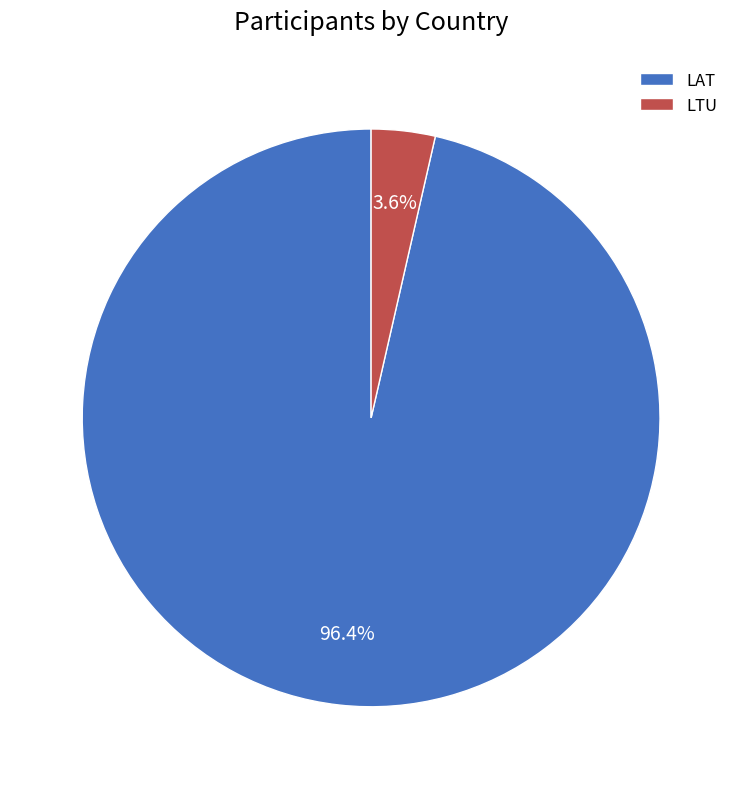

To the nearest percent, what is the difference between the largest and smallest slice percentages?

93%